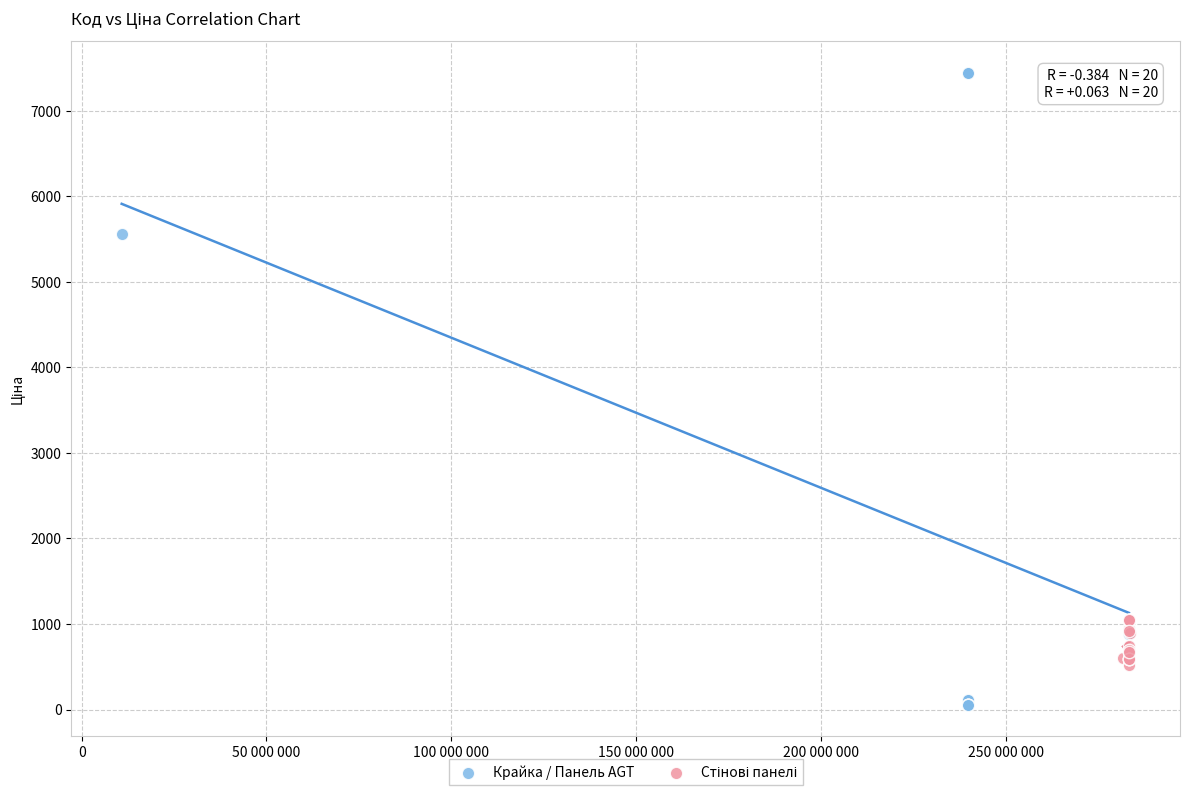

Which series reaches the maximum Y coordinate?

Крайка / Панель AGT